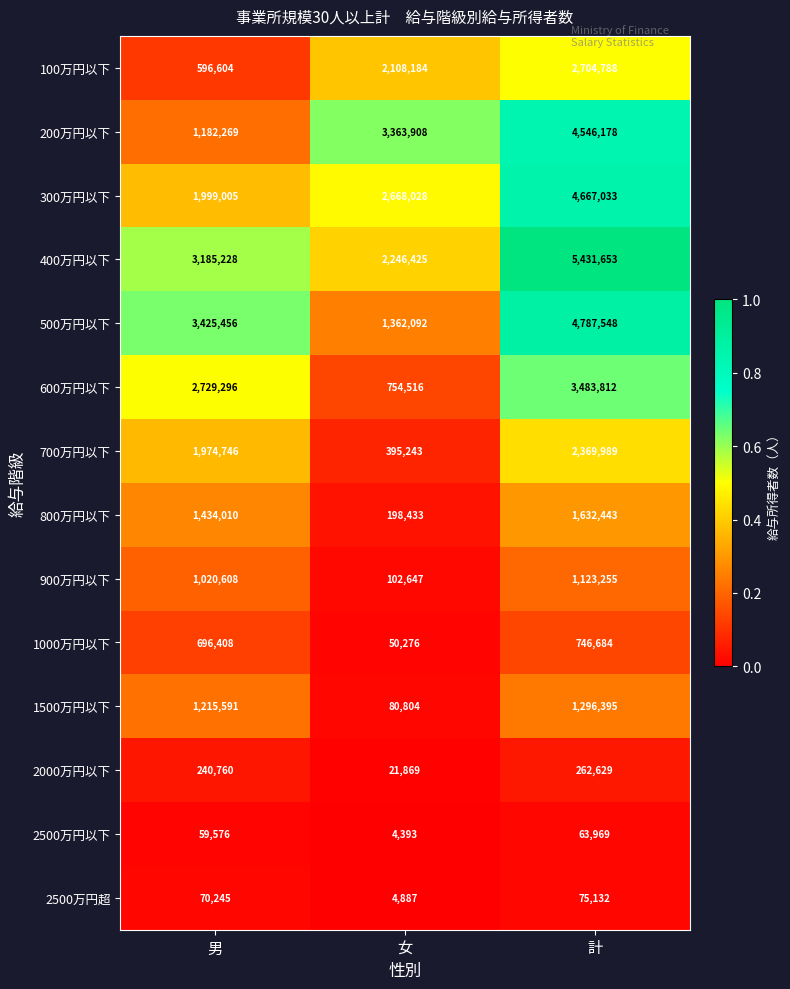

Rank the series by their maximum value, from highest to lowest.

400万円以下, 500万円以下, 300万円以下, 200万円以下, 600万円以下, 100万円以下, 700万円以下, 800万円以下, 1500万円以下, 900万円以下, 1000万円以下, 2000万円以下, 2500万円超, 2500万円以下